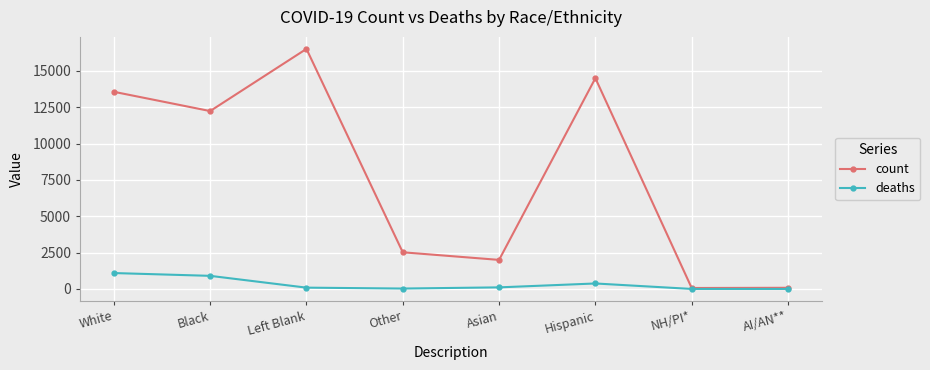

Which series changed the most between Black and NH/PI*?

count